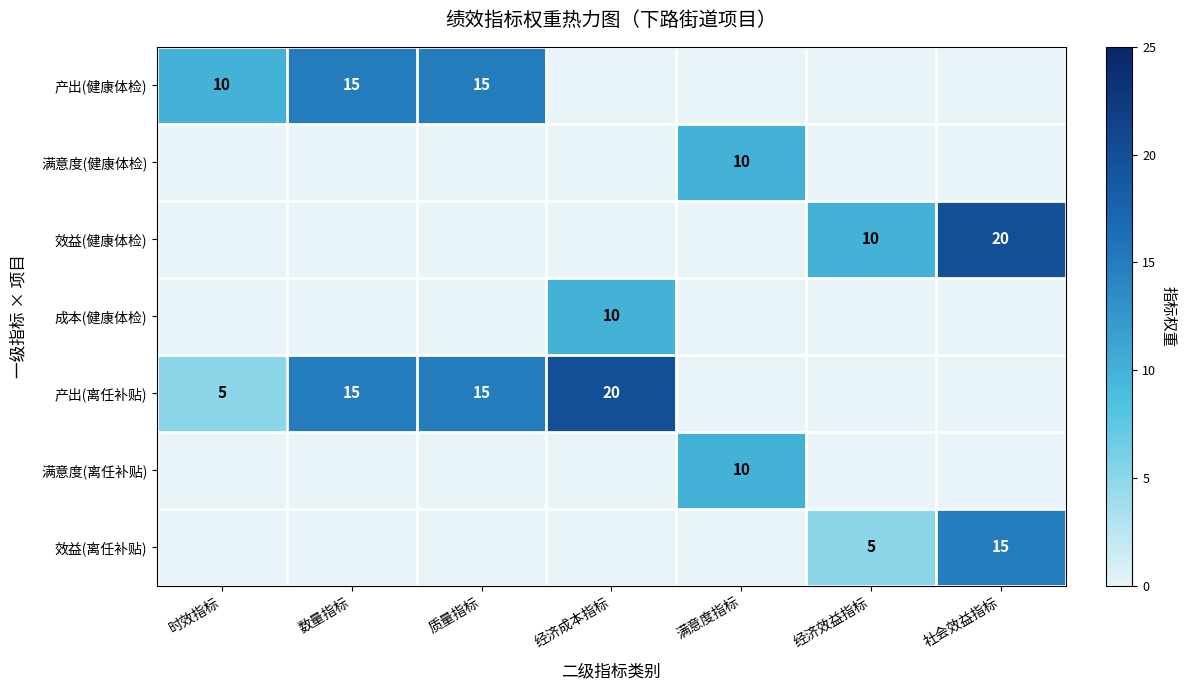

The value of 产出(健康体检) at 时效指标 is 4. True or false?

False